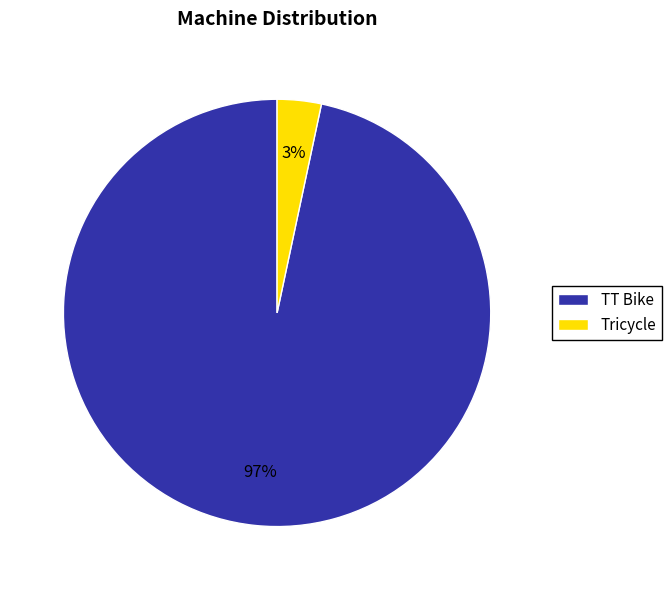

How many slices are in this pie chart?

2